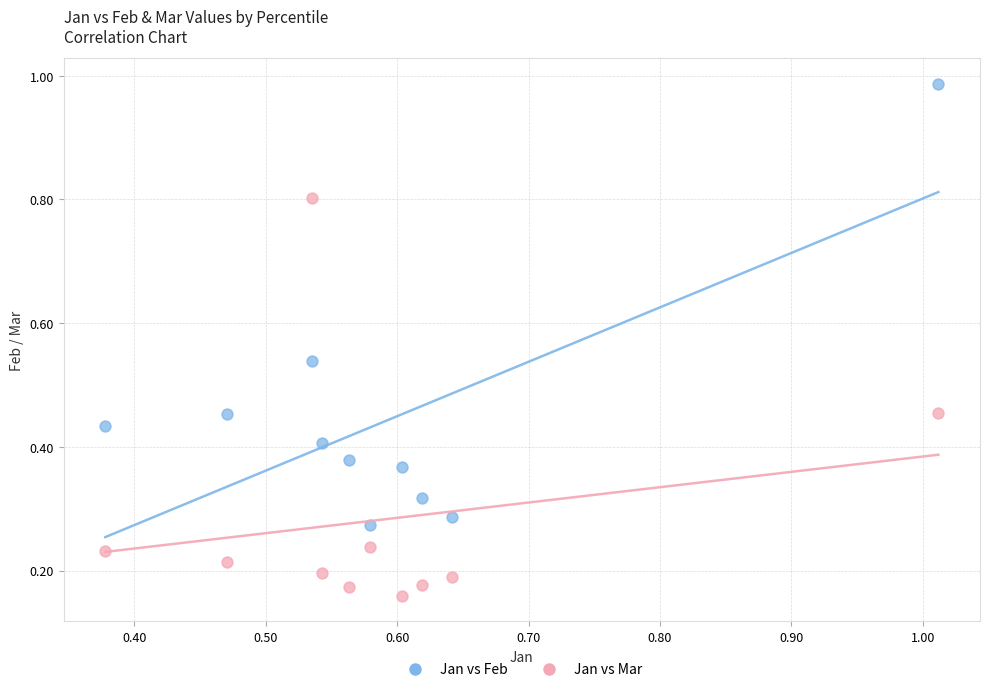

What are all the series names shown in the legend?

Jan vs Feb, Jan vs Mar